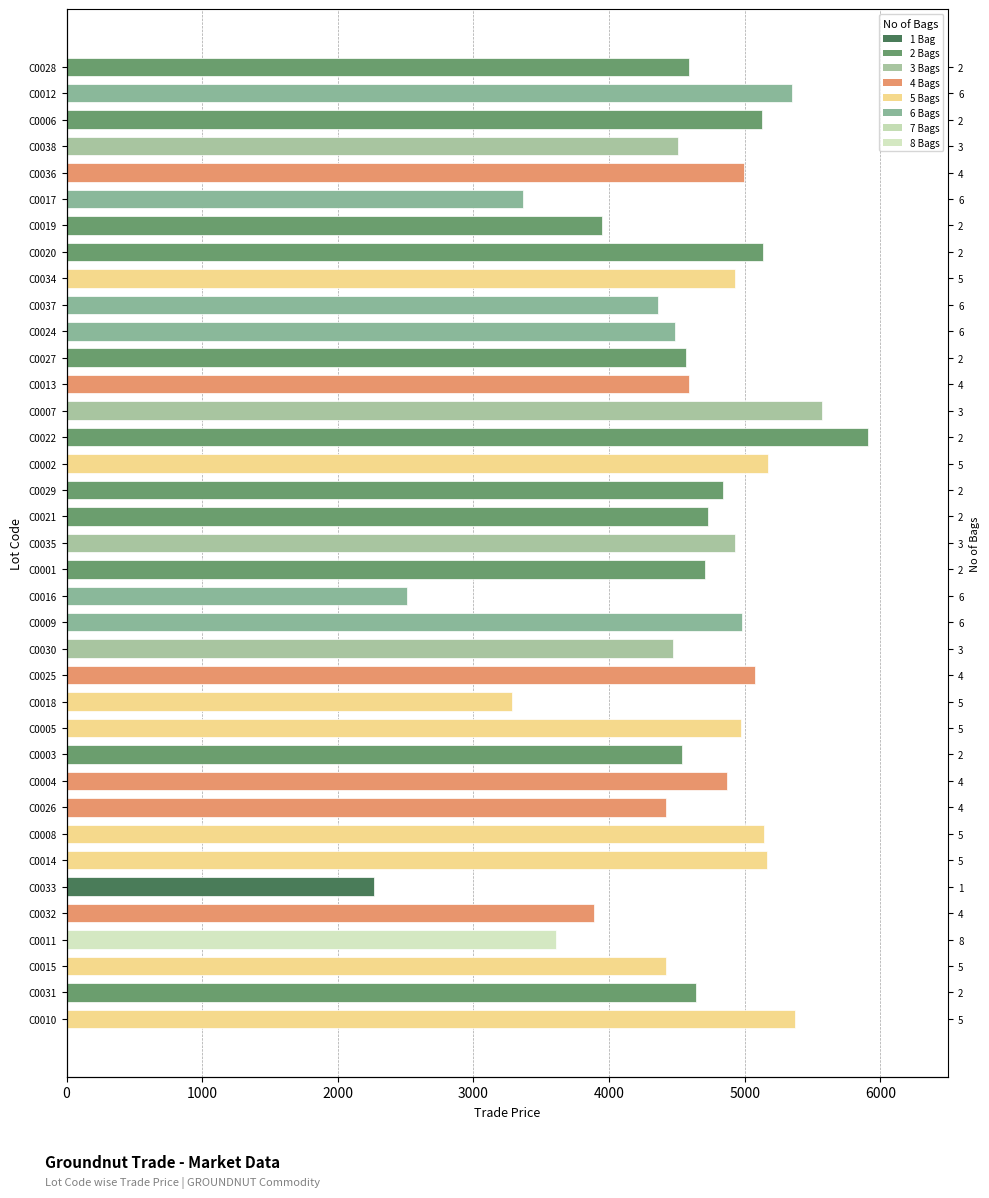

Where is the data nearest to the value 4087?

C0019